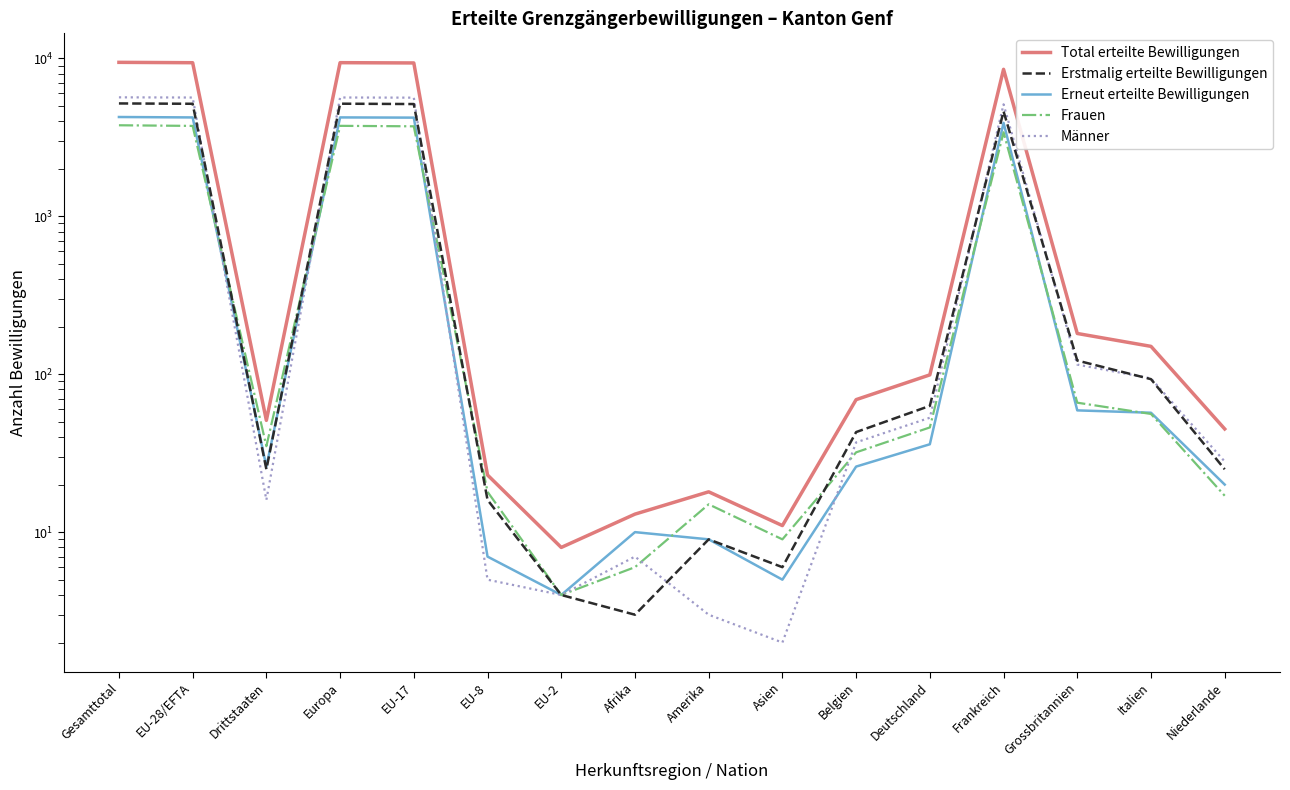

How many interior local valleys does the Erneut erteilte Bewilligungen series have?

3